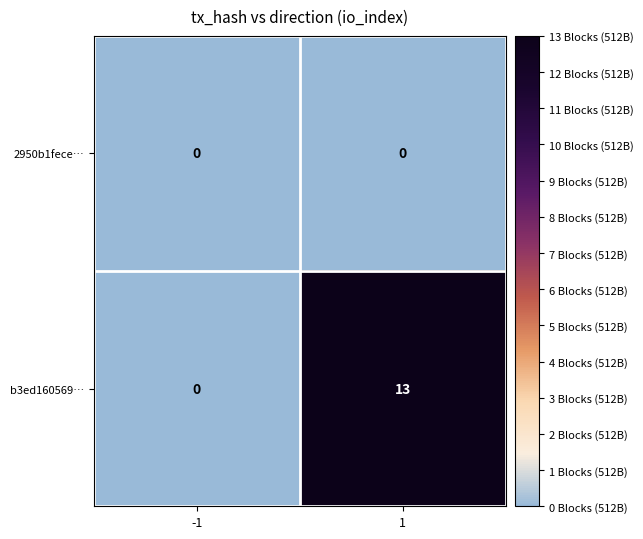

At how many categories does at least one series exceed 9?

1